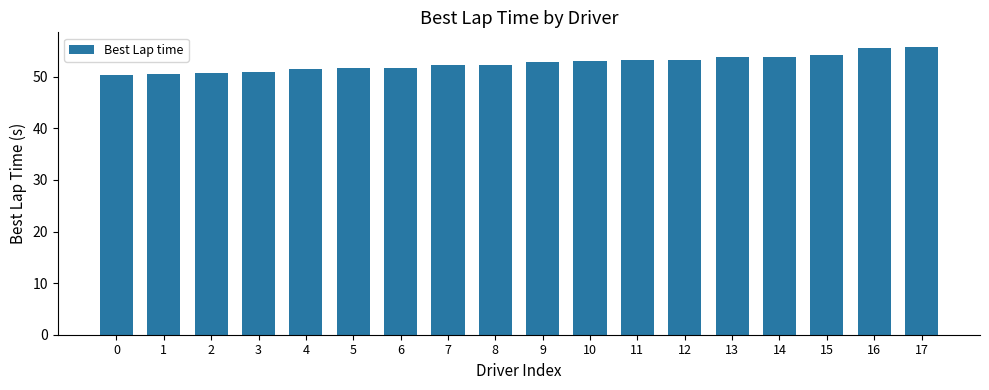

What is the difference between the values at 6 and 17?

4.1